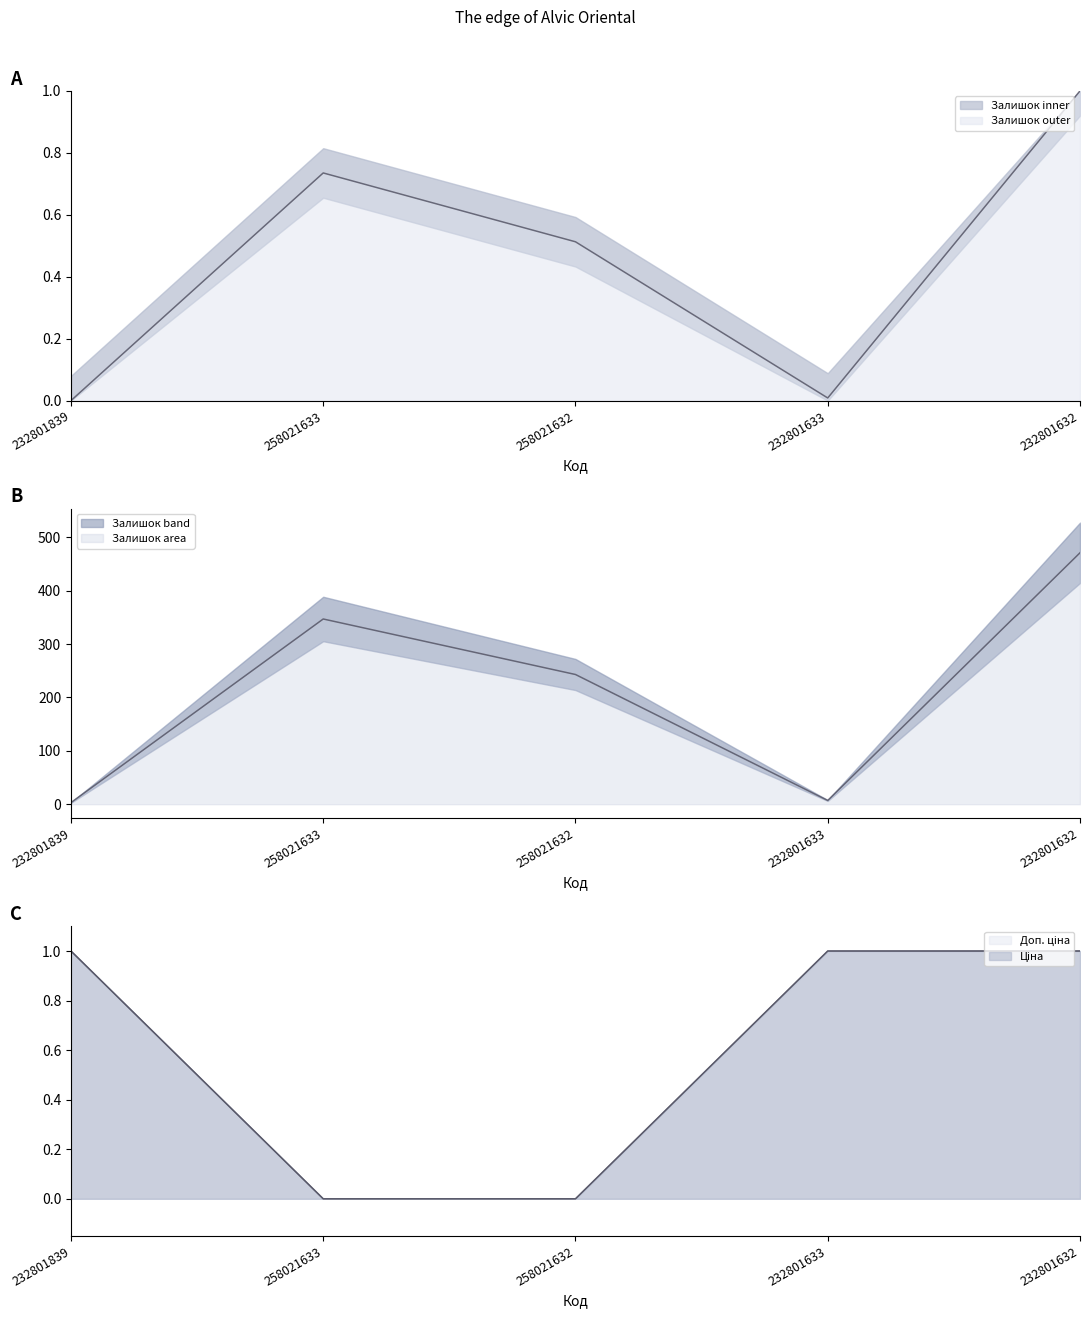

Reading left to right, extract all data points from this chart.

Залишок: 0.0	0.7	0.5	0.0	1.0
Ціна: 1.0	0.0	0.0	1.0	1.0
Доп. ціна: 1.0	0.0	0.0	1.0	1.0